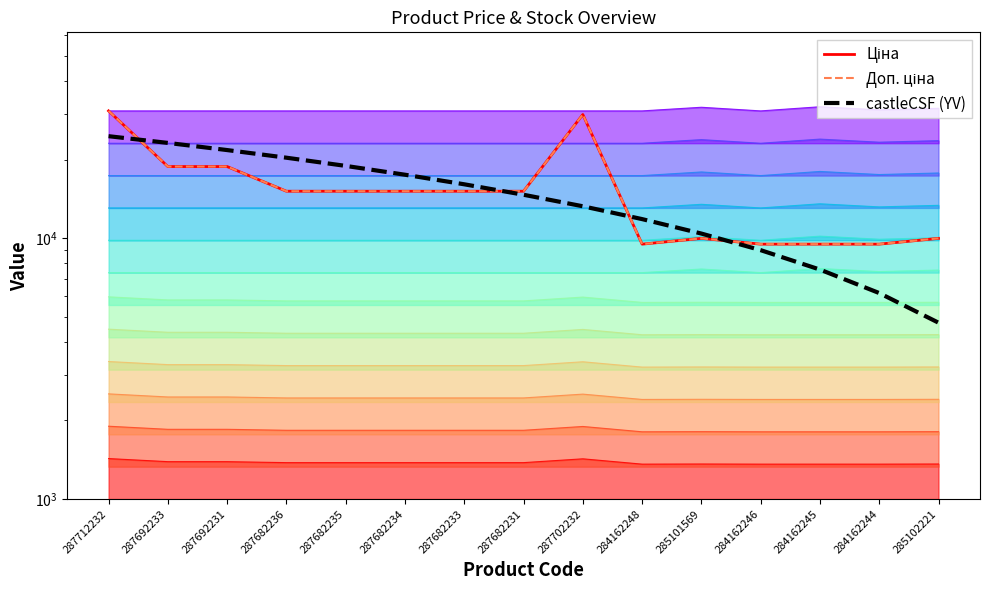

True or false: Доп. ціна and Ціна intersect in this chart.

False